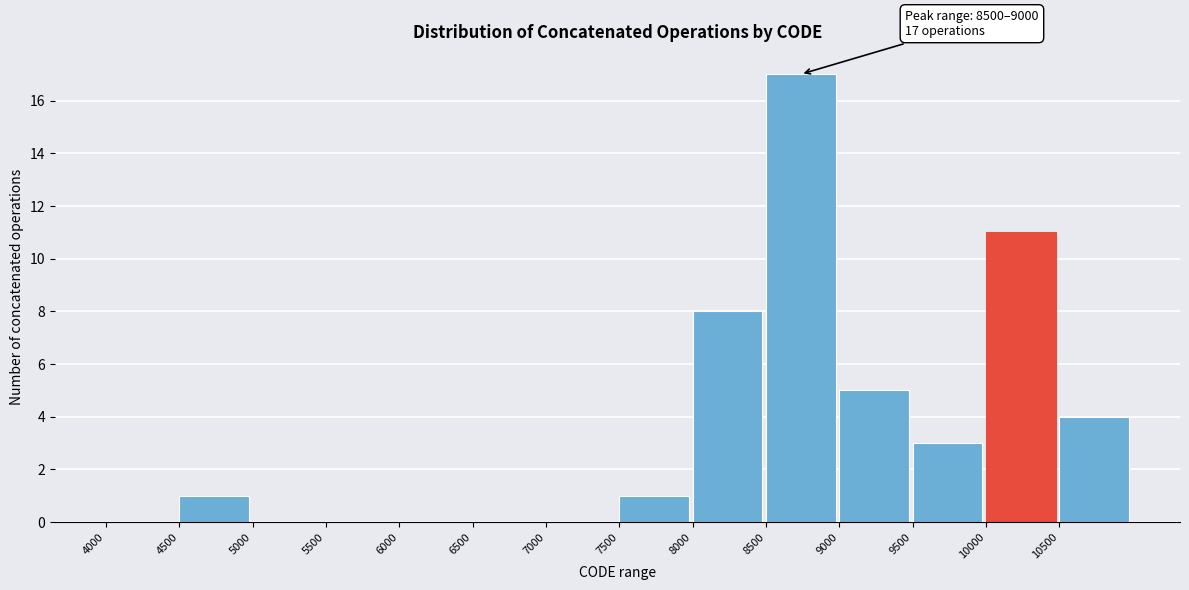

Over which range of the x-axis is the bar tallest?

8500 to 9000